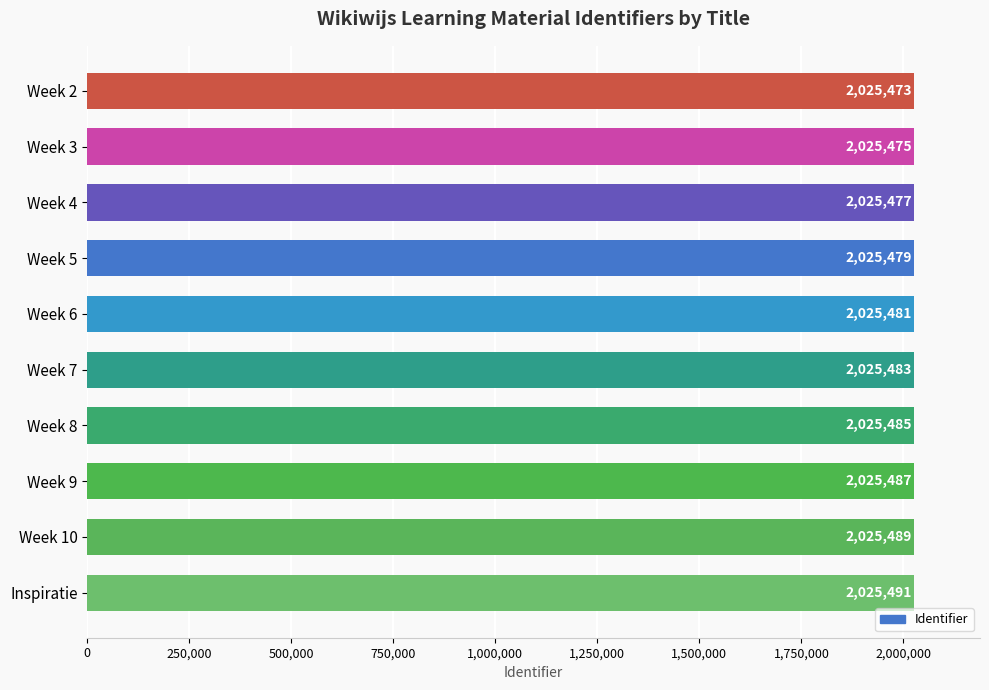

What is the difference between the maximum and second lowest values?

16